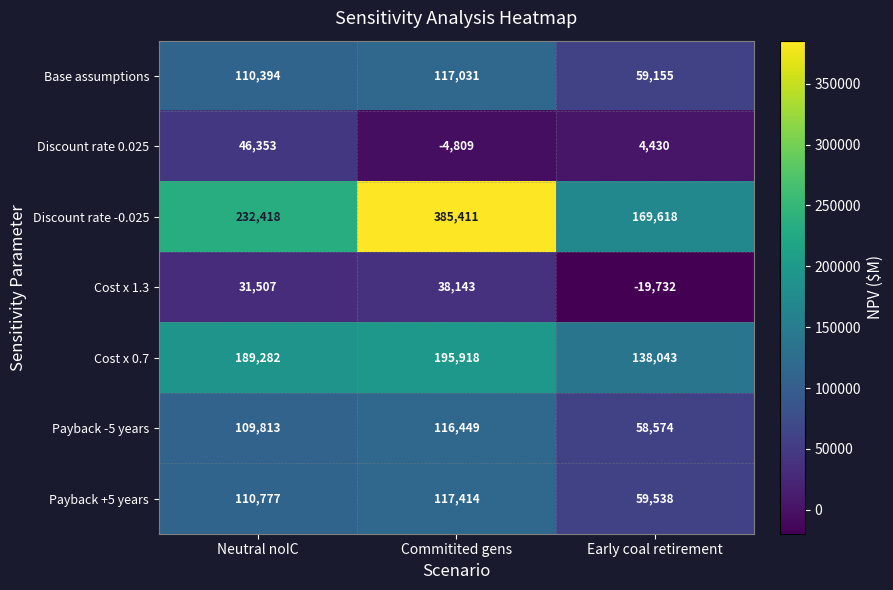

Which series changed the most between Neutral noIC and Commitited gens?

Discount rate -0.025